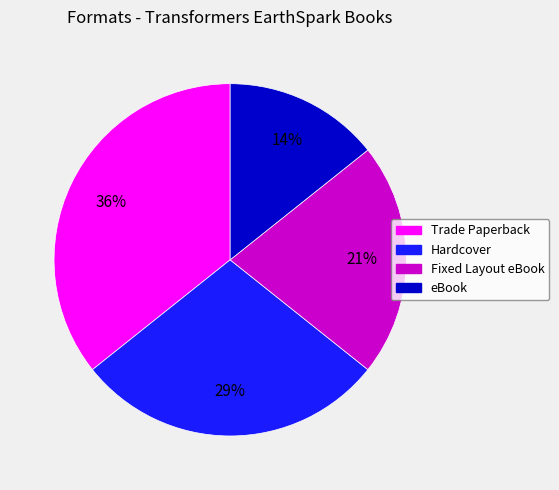

To the nearest percent, what is the average slice percentage?

25%